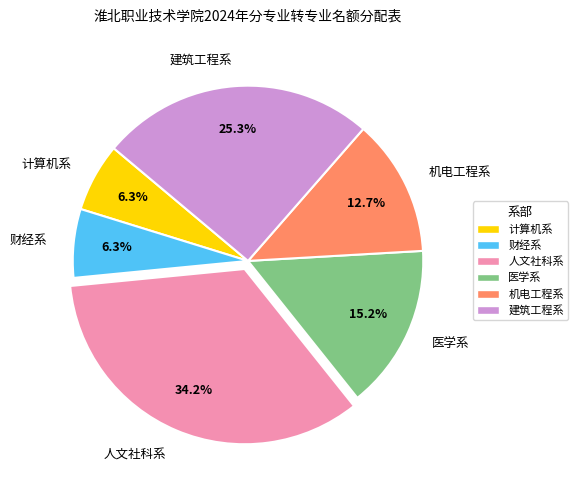

What is the ratio of the value at 机电工程系 to the value at 计算机系?

2.0